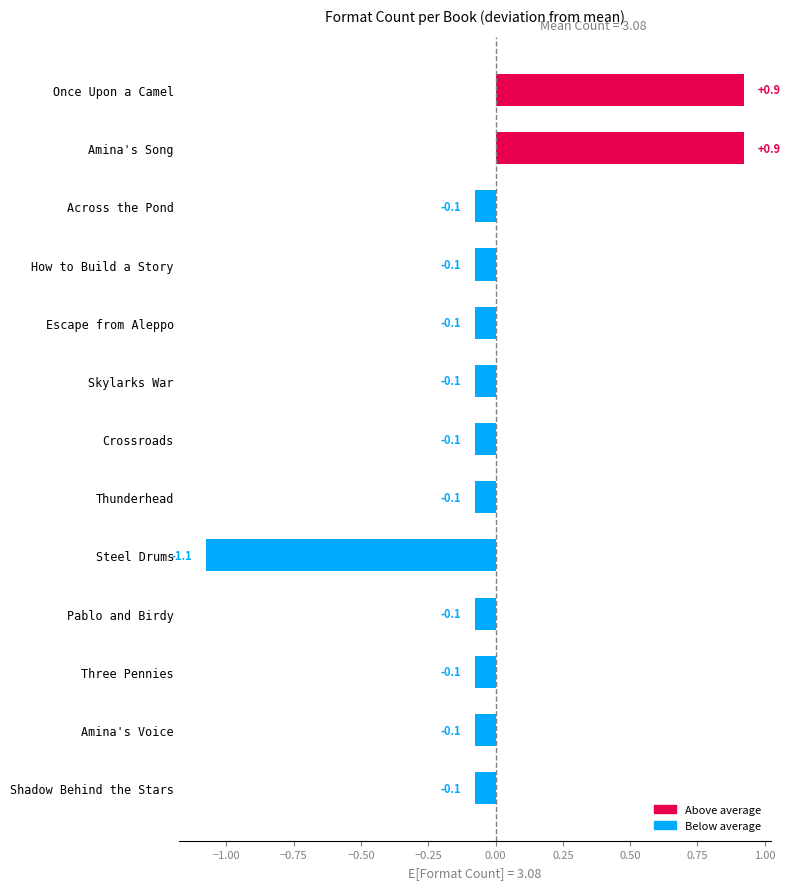

How many values exceed 3?

2